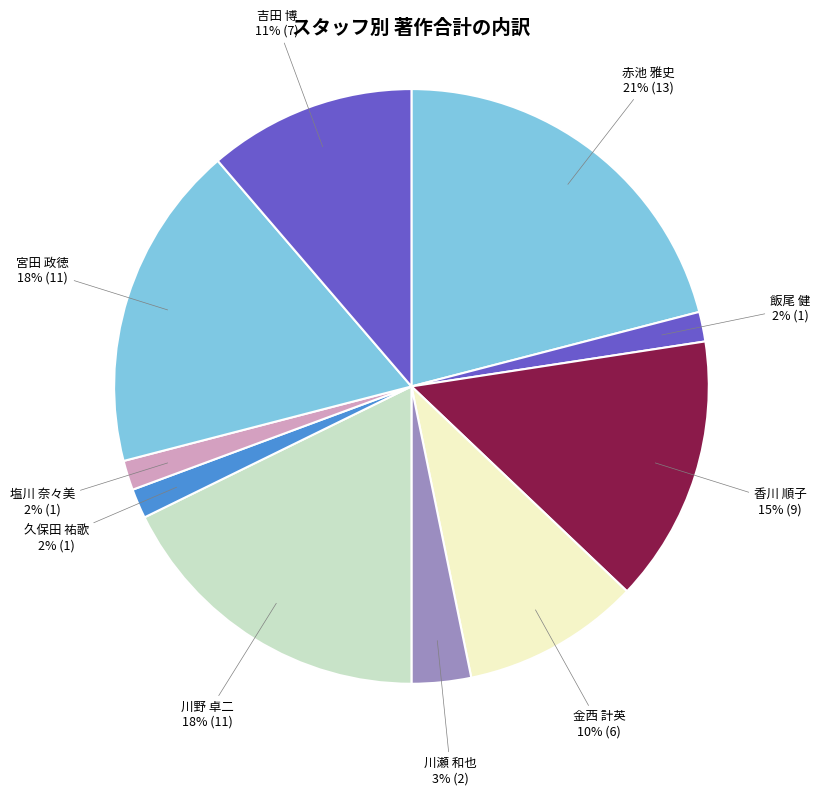

Which category has the biggest portion of the pie?

赤池 雅史